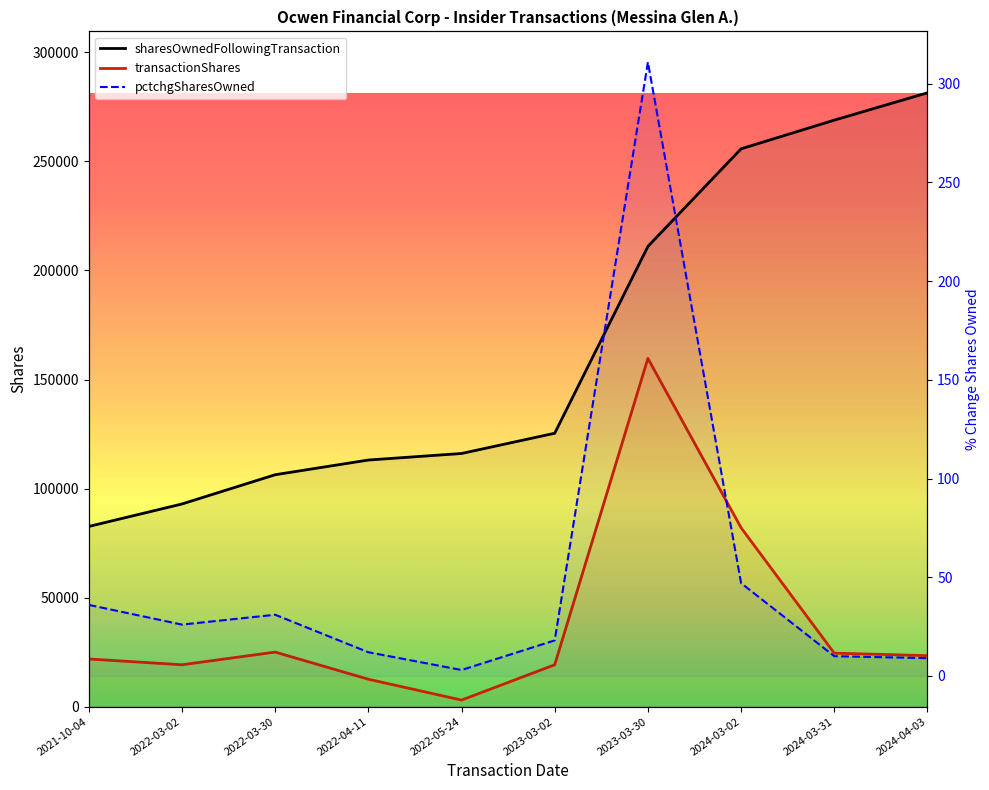

True or false: pctchgSharesOwned and sharesOwnedFollowingTransaction intersect in this chart.

False